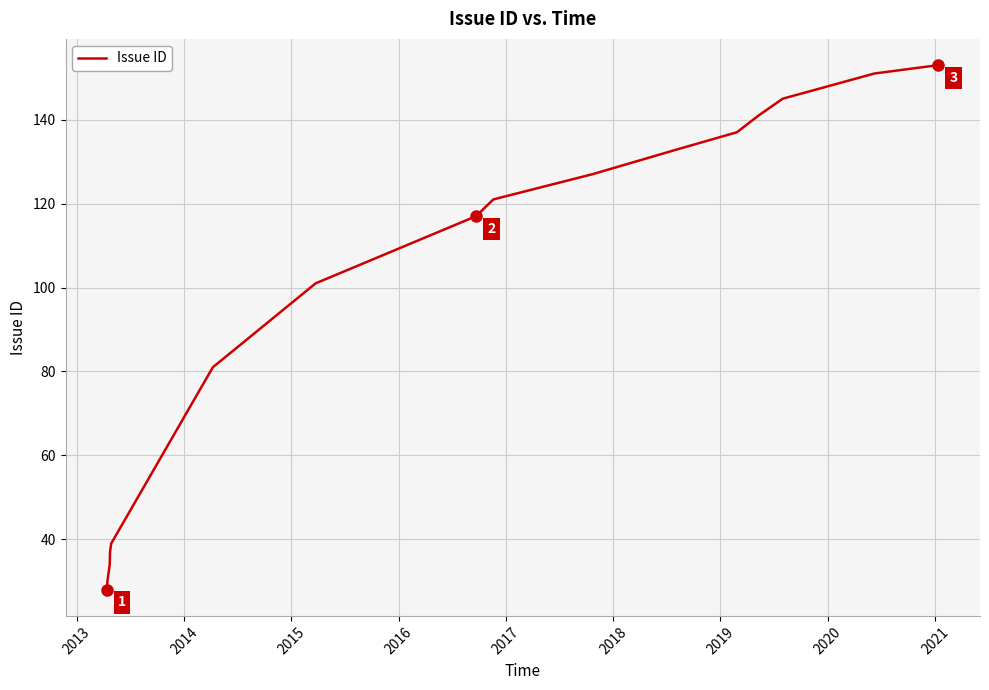

What is the smallest value displayed?

28